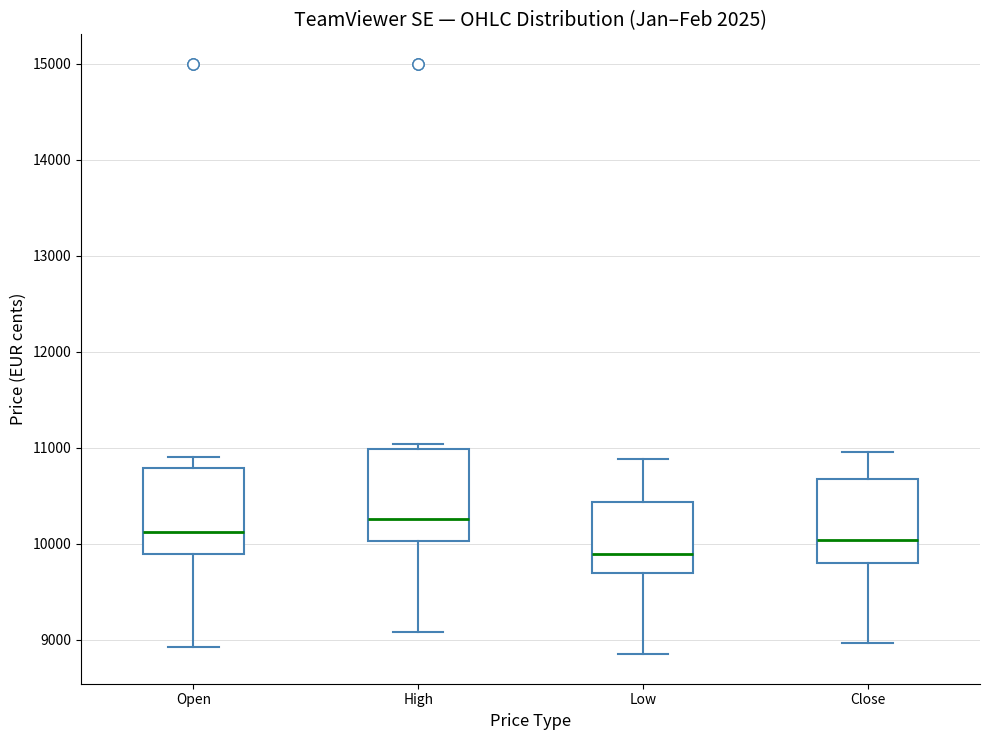

Reading left to right, transcribe this box plot: for each box, give where its median line is, the range the box spans, and where its two whiskers end, as read against the y-axis. The values are not printed on the chart, so give them approximately, as read against the axis.

Open: median 10100, box 9900 to 10800, whiskers 8900 to 10900
High: median 10300, box 10000 to 11000, whiskers 9100 to 11000 (just above the box's upper edge)
Low: median 9900, box 9700 to 10400, whiskers 8900 to 10900
Close: median 10000, box 9800 to 10700, whiskers 9000 to 11000